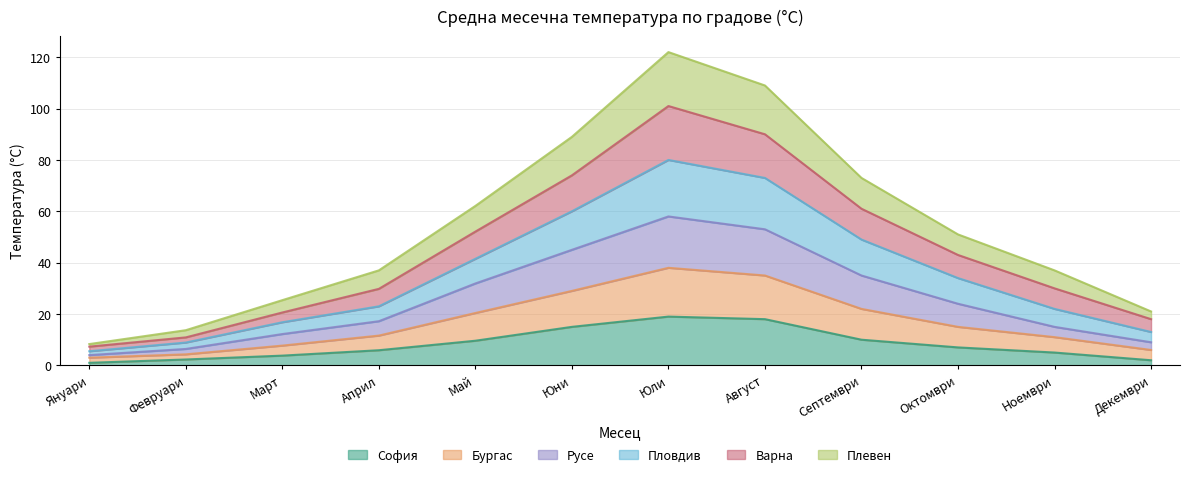

What is the greatest value displayed?

122.0